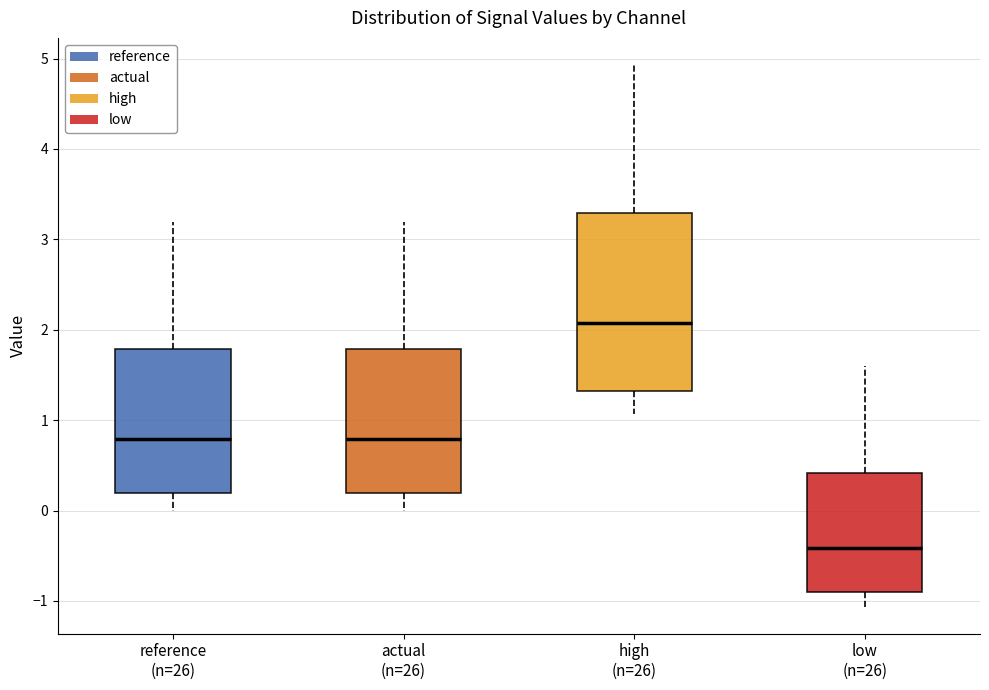

Reading left to right, read every box against the y-axis: the position of its median line, the range the box covers, and the ends of its whiskers. The values are not printed on the chart, so give them approximately, as read against the axis.

reference (n=26): median 0.8, box 0.2 to 1.8, whiskers 0.0 to 3.2
actual (n=26): median 0.8, box 0.2 to 1.8, whiskers 0.0 to 3.2
high (n=26): median 2.1, box 1.3 to 3.3, whiskers 1.1 to 4.9
low (n=26): median -0.4, box -0.9 to 0.4, whiskers -1.1 to 1.6